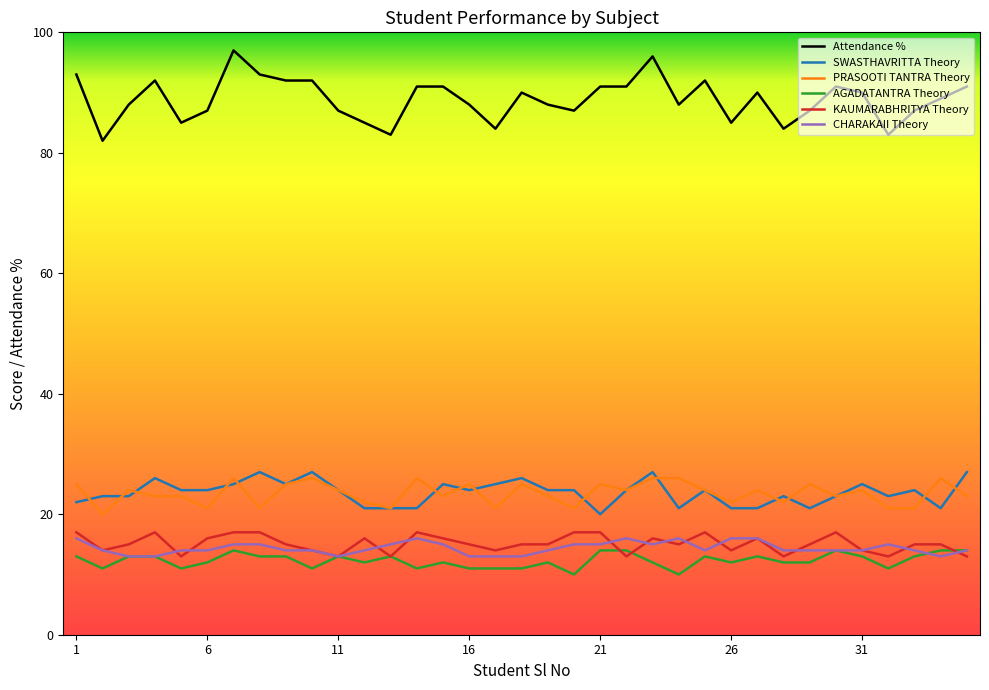

True or false: SWASTHAVRITTA Theory and KAUMARABHRITYA Theory intersect in this chart.

False